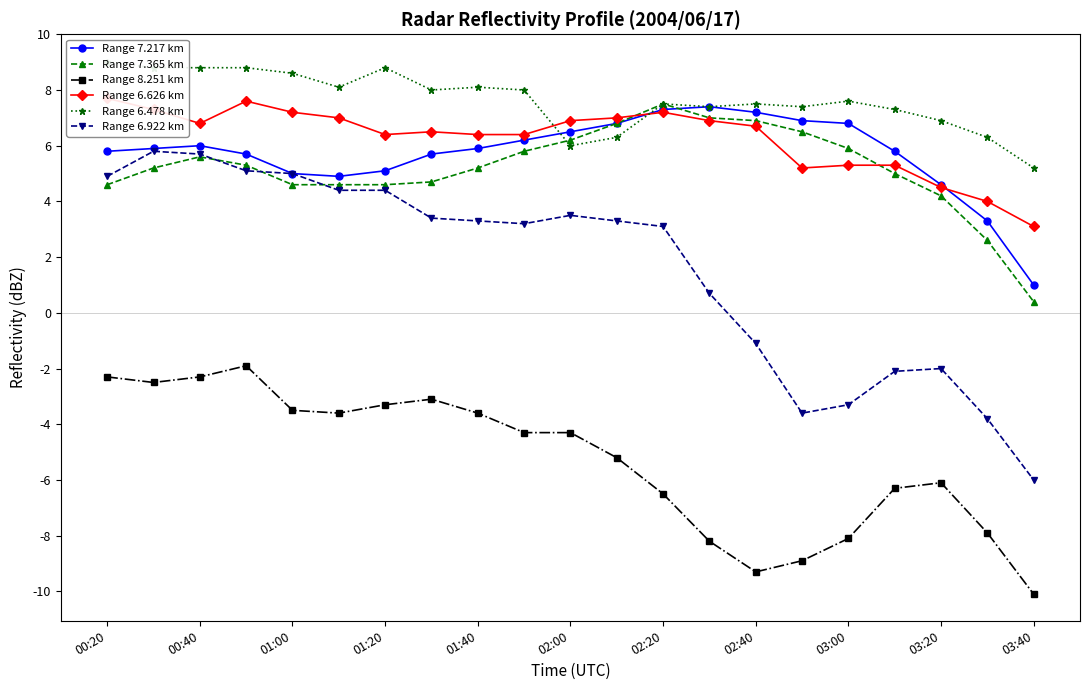

Which category has the highest value in the Range 7.365 km series?

02:20